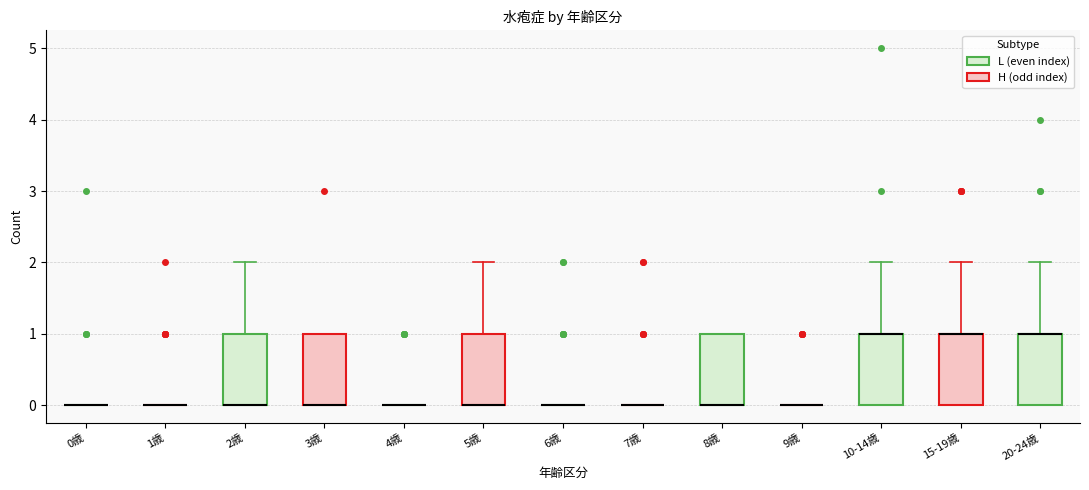

Reading left to right, transcribe this box plot: for each box, give where its median line is, the range the box spans, and where its two whiskers end, as read against the y-axis. The values are not printed on the chart, so give them approximately, as read against the axis.

0歳: box collapsed to a line at 0, whiskers 0 to 0
1歳: box collapsed to a line at 0, whiskers 0 to 0
2歳: median 0 (drawn on the box's lower edge), box 0 to 1, whiskers 0 to 2
3歳: median 0 (drawn on the box's lower edge), box 0 to 1, whiskers 0 to 1
4歳: box collapsed to a line at 0, whiskers 0 to 0
5歳: median 0 (drawn on the box's lower edge), box 0 to 1, whiskers 0 to 2
6歳: box collapsed to a line at 0, whiskers 0 to 0
7歳: box collapsed to a line at 0, whiskers 0 to 0
8歳: median 0 (drawn on the box's lower edge), box 0 to 1, whiskers 0 to 1
9歳: box collapsed to a line at 0, whiskers 0 to 0
10-14歳: median 1 (drawn on the box's upper edge), box 0 to 1, whiskers 0 to 2
15-19歳: median 1 (drawn on the box's upper edge), box 0 to 1, whiskers 0 to 2
20-24歳: median 1 (drawn on the box's upper edge), box 0 to 1, whiskers 0 to 2